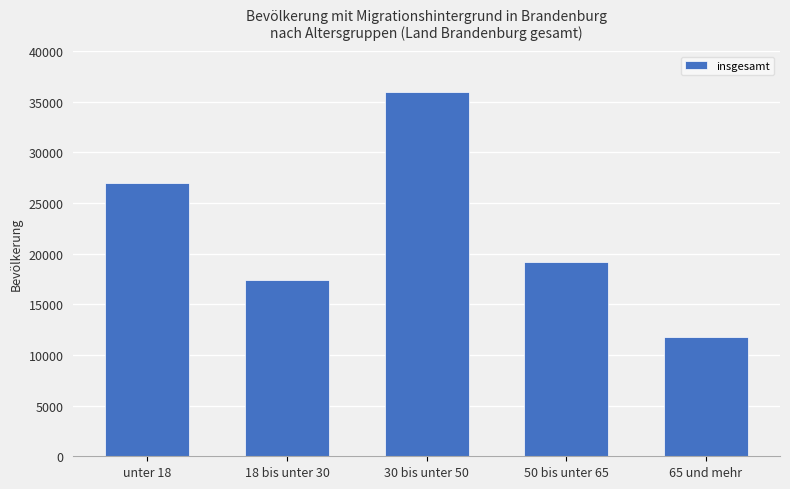

List the labels in order of value, smallest first.

65 und mehr, 18 bis unter 30, 50 bis unter 65, unter 18, 30 bis unter 50